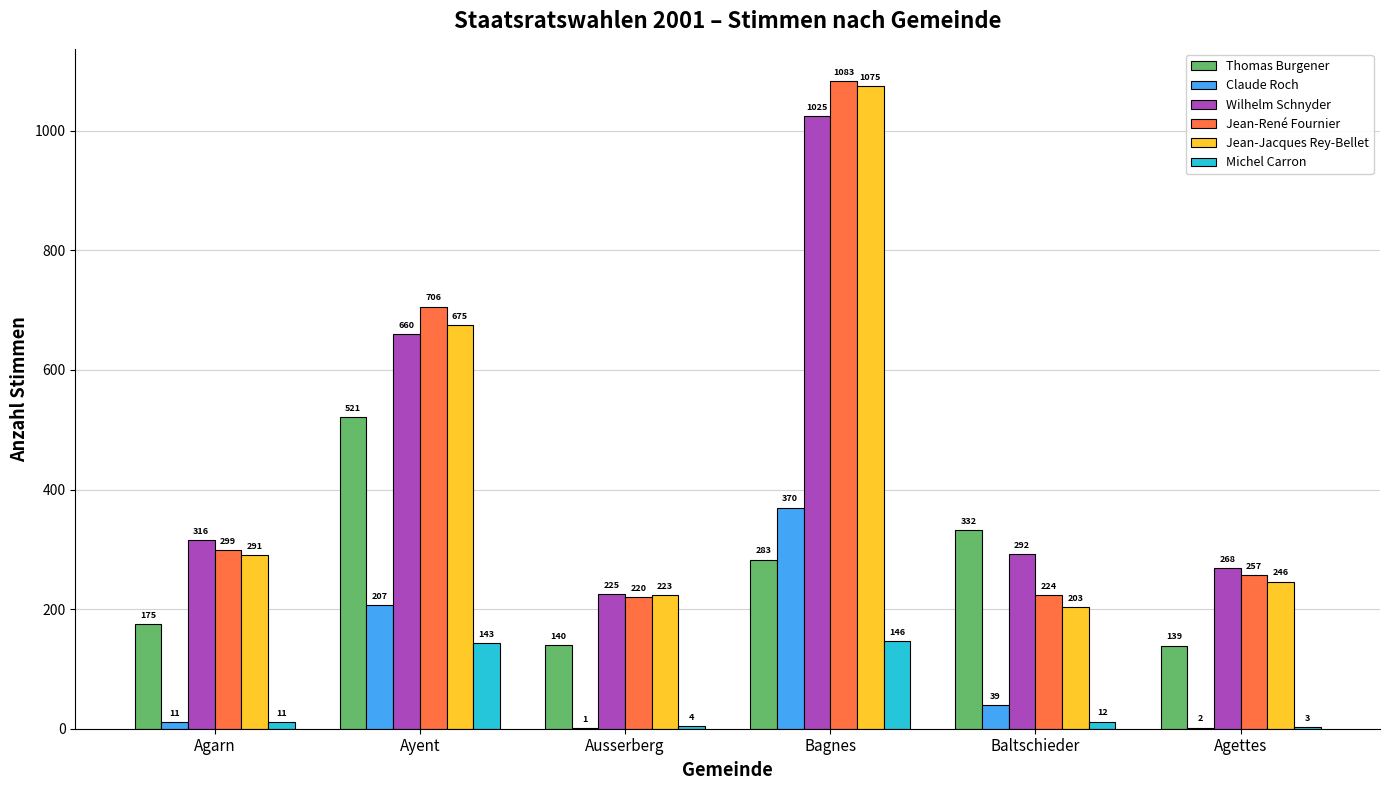

Which series has the widest spread of values?

Jean-Jacques Rey-Bellet